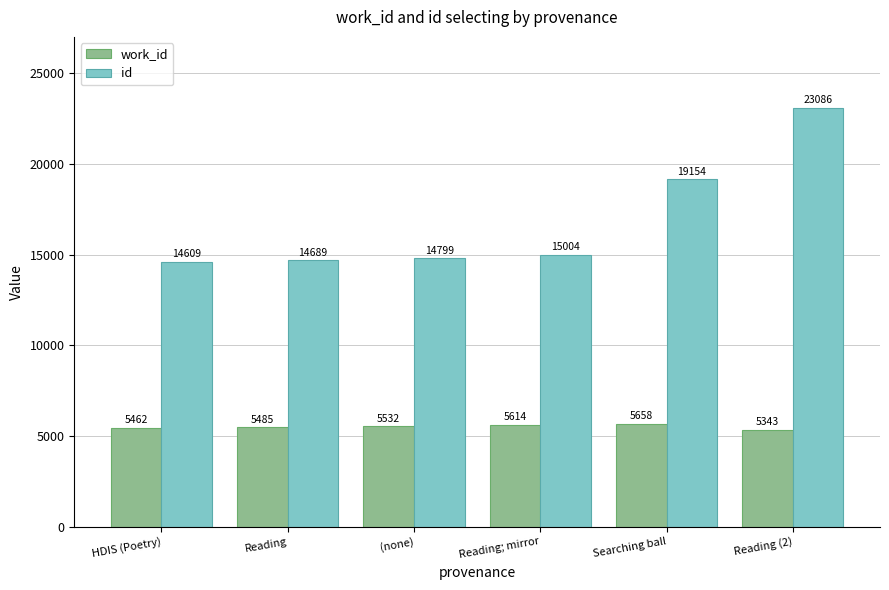

How many bars are there in each group?

2